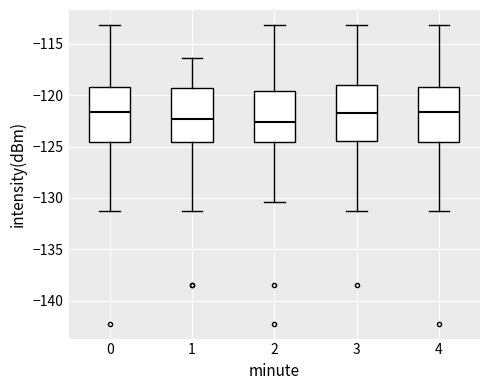

Reading left to right, read every box against the y-axis: the position of its median line, the range the box covers, and the ends of its whiskers. The values are not printed on the chart, so give them approximately, as read against the axis.

0: median -121.5, box -124.5 to -119.0, whiskers -131.5 to -113.0
1: median -122.5, box -124.5 to -119.5, whiskers -131.5 to -116.5
2: median -122.5, box -124.5 to -119.5, whiskers -130.5 to -113.0
3: median -121.5, box -124.5 to -119.0, whiskers -131.5 to -113.0
4: median -121.5, box -124.5 to -119.0, whiskers -131.5 to -113.0